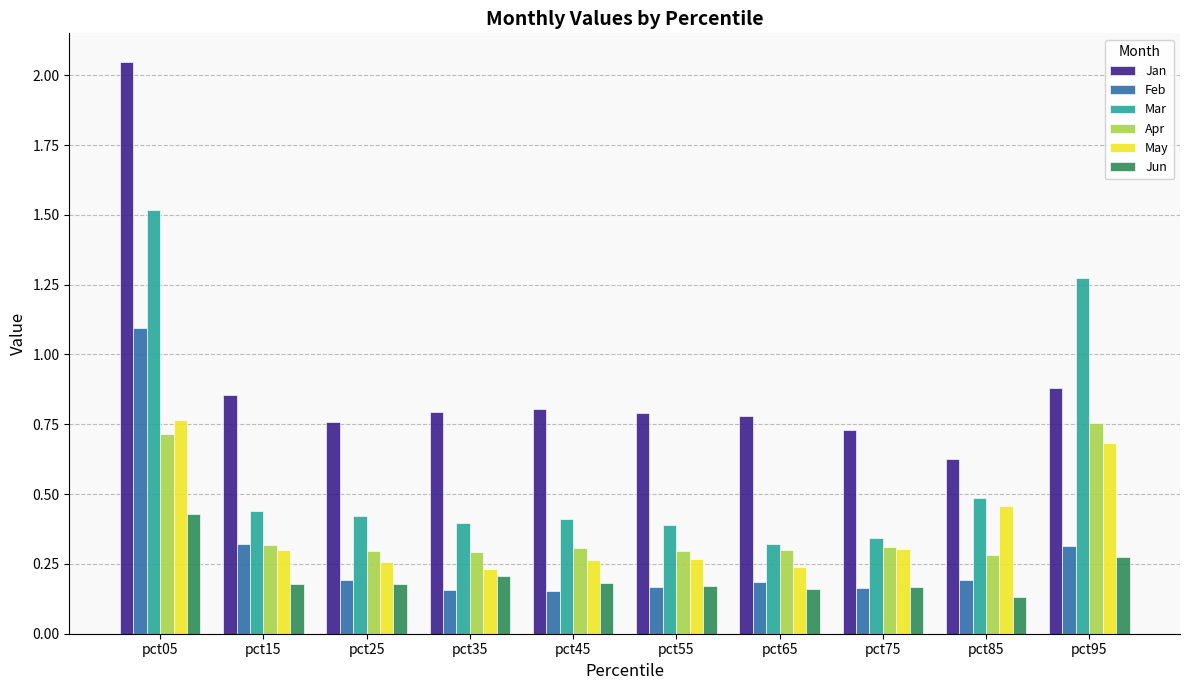

What is the sum of all May values?

3.8